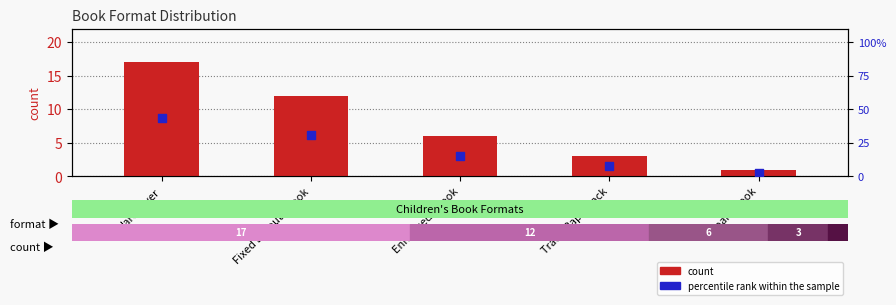

What are all the series names shown in the legend?

count, percentile rank within the sample